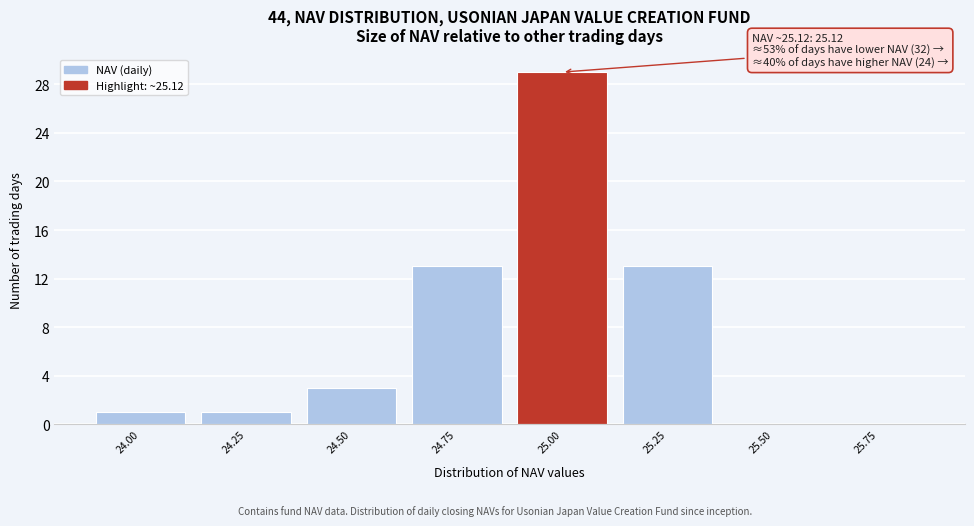

Reading left to right, extract all data points from this chart.

24.00=1	24.25=1	24.50=3	24.75=13	25.00=29	25.25=13	25.50=0	25.75=0